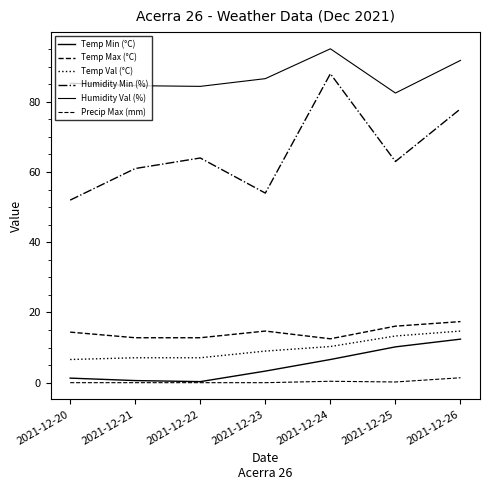

At which category is the sum across all series the highest?

2021-12-26